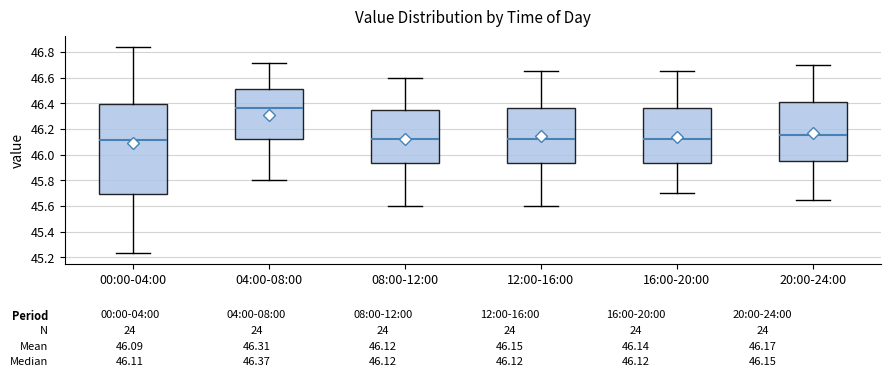

Which box's median line is the highest?

04:00-08:00